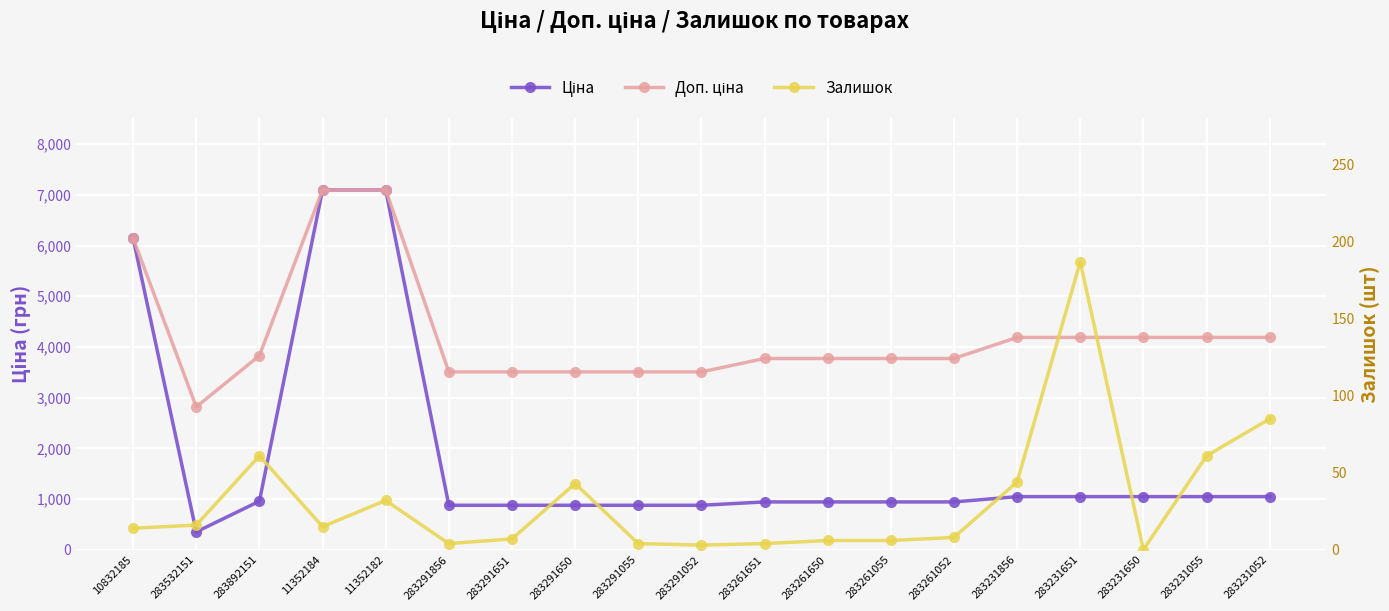

Where is Залишок nearest to the value 93?

283231052